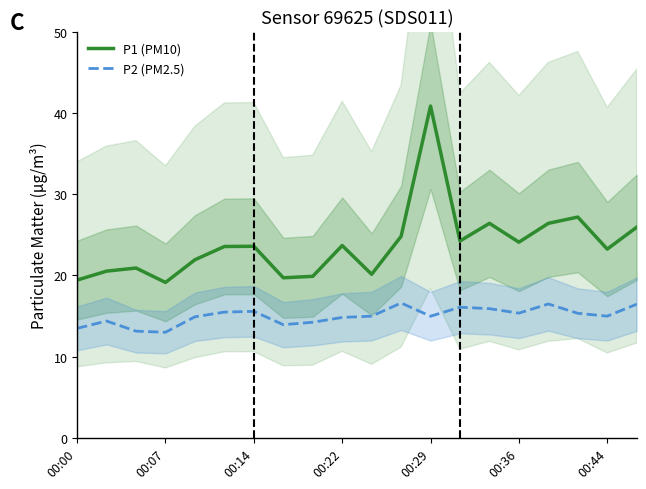

How many data points in P1 (PM10) are less than 23?

8